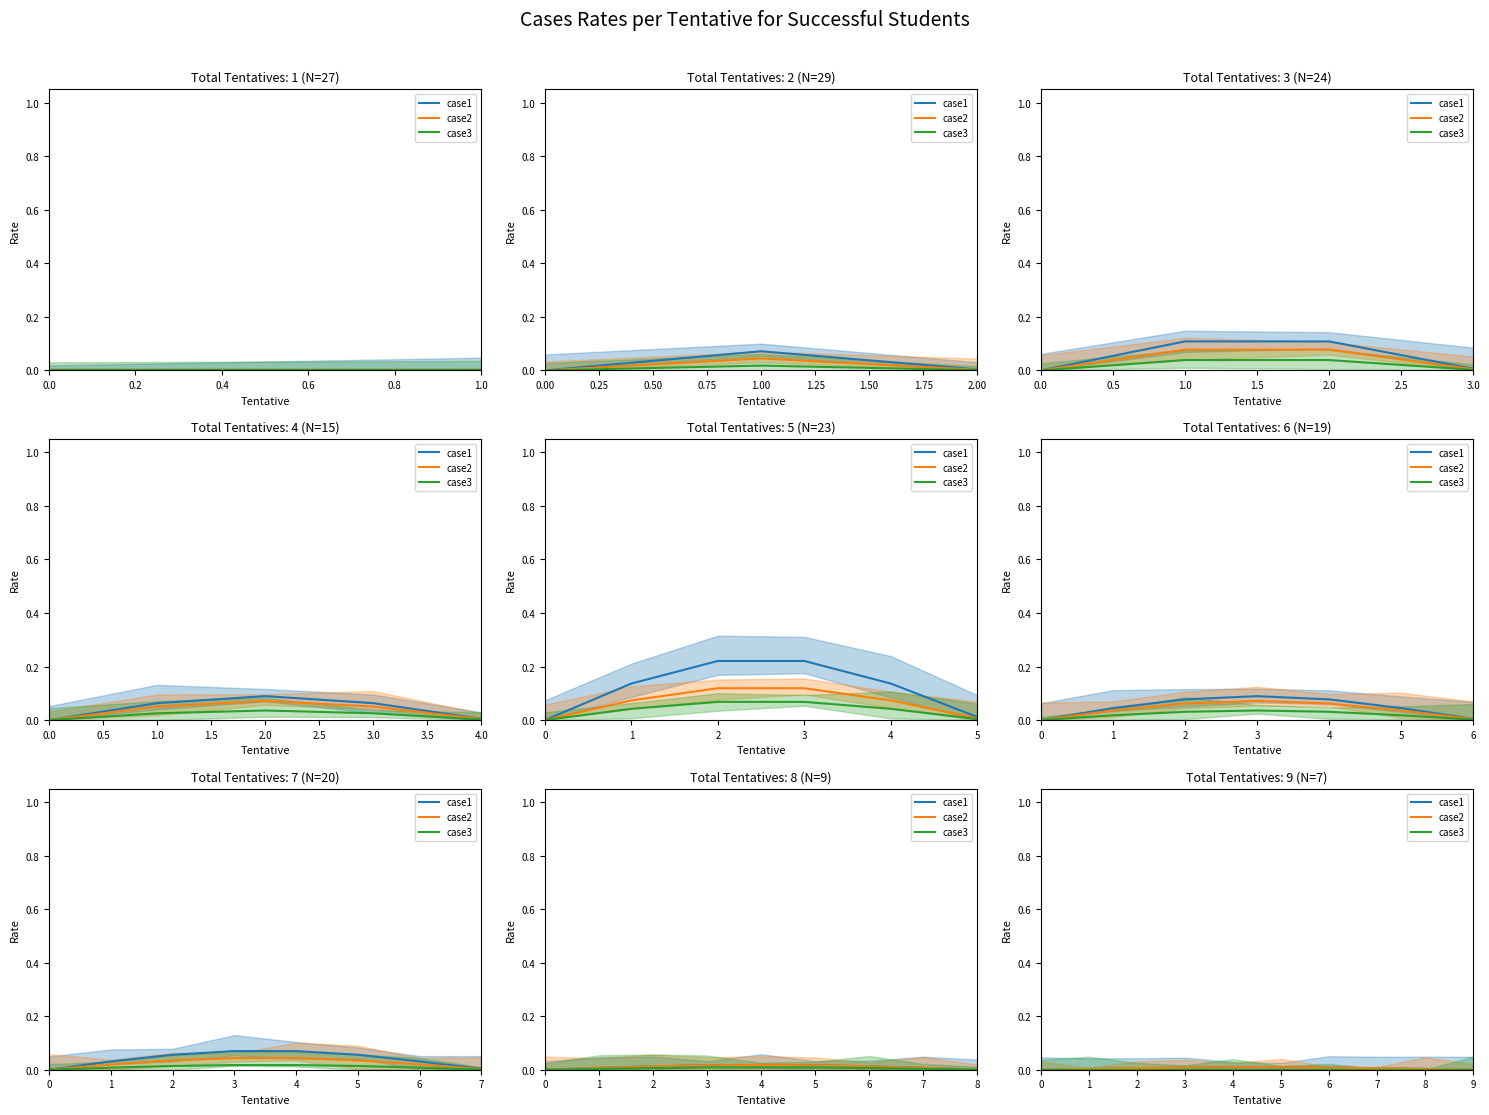

Which series has the largest range (max minus min)?

case1